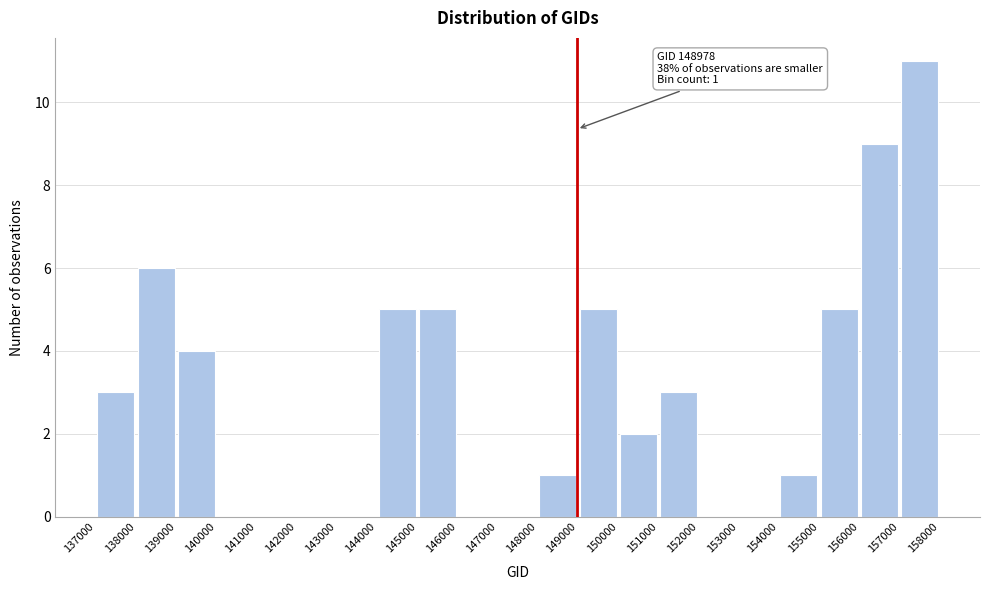

Which range on the x-axis has the tallest bar?

157000 to 158000